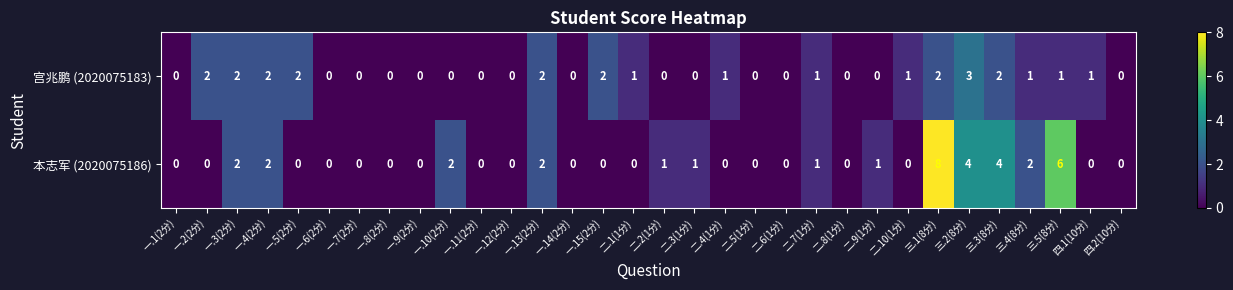

Count the number of data series in this chart.

2